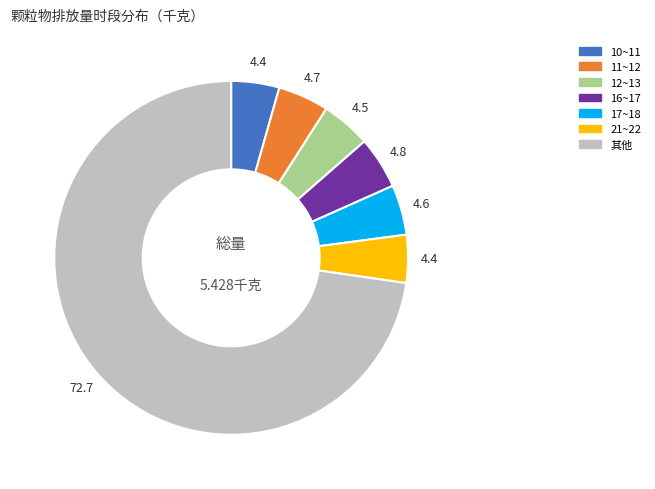

Does any single category account for the majority?

Yes